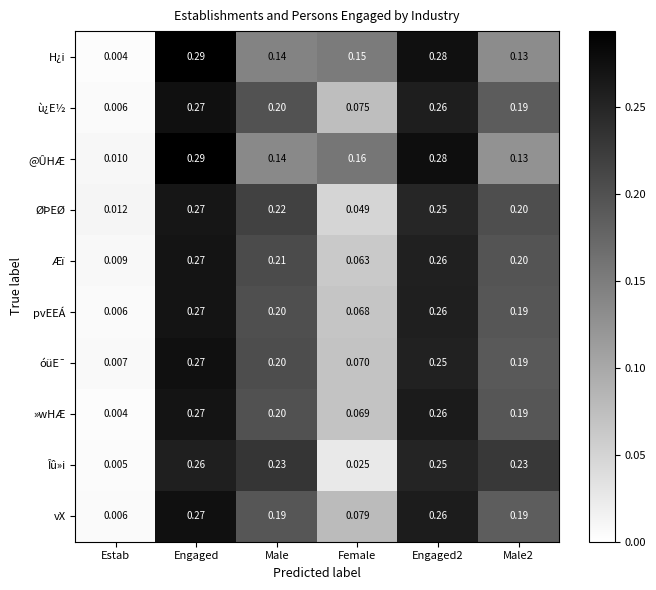

Which series changed the most between Estab and Male?

Îû»i